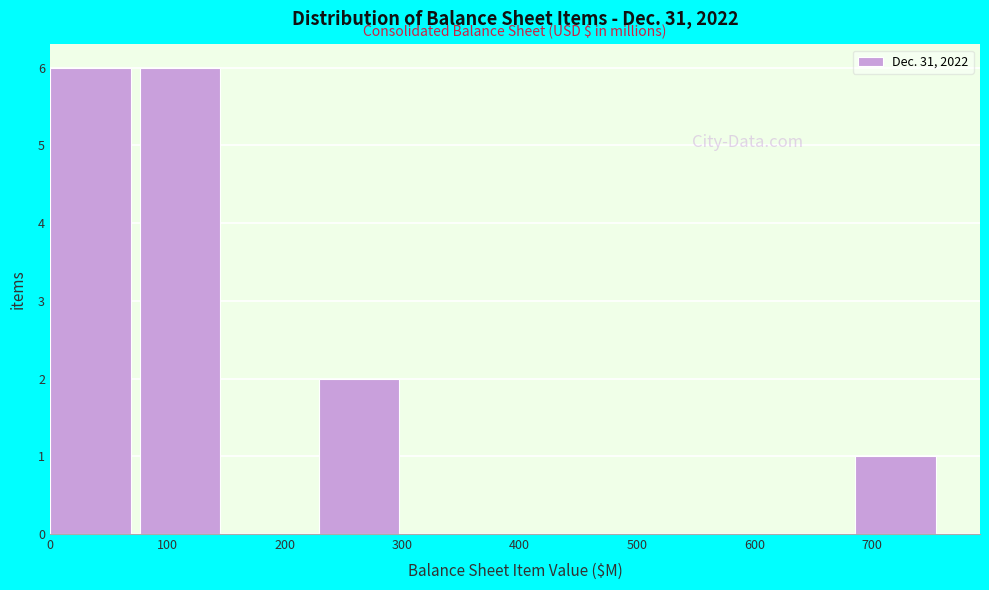

What is the height of the bar covering 0 to 80 on the x-axis? Neither the bar edges nor the heights are printed on the chart, so give them approximately, as read against the axes.

6